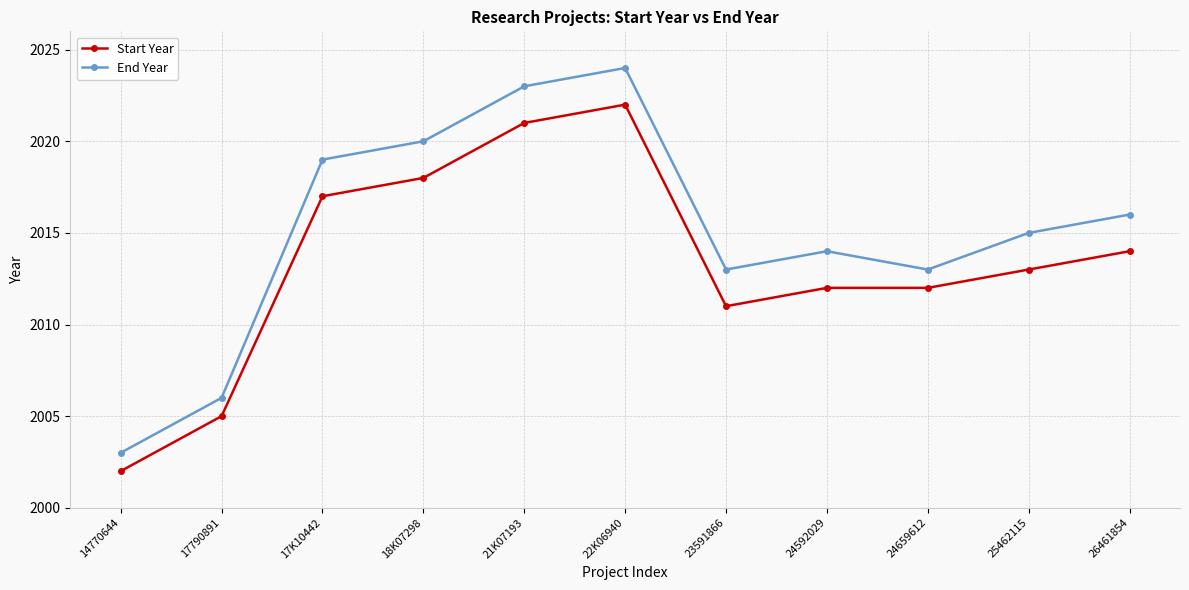

What is the label of the 2nd point from the left?

17790891